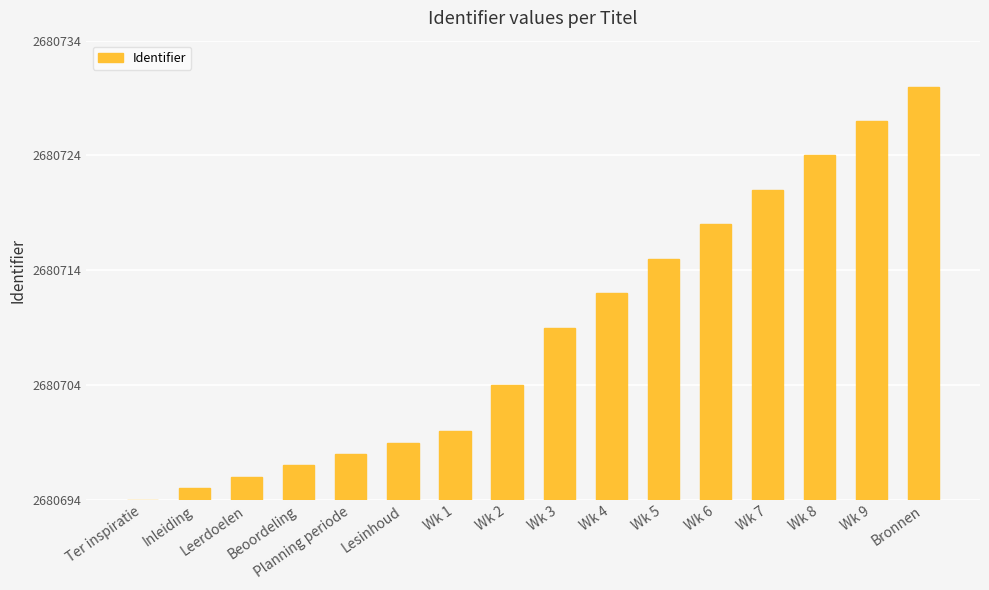

List the labels in order of value, largest first.

Bronnen, Wk 9, Wk 8, Wk 7, Wk 6, Wk 5, Wk 4, Wk 3, Wk 2, Wk 1, Lesinhoud, Planning periode, Beoordeling, Leerdoelen, Inleiding, Ter inspiratie